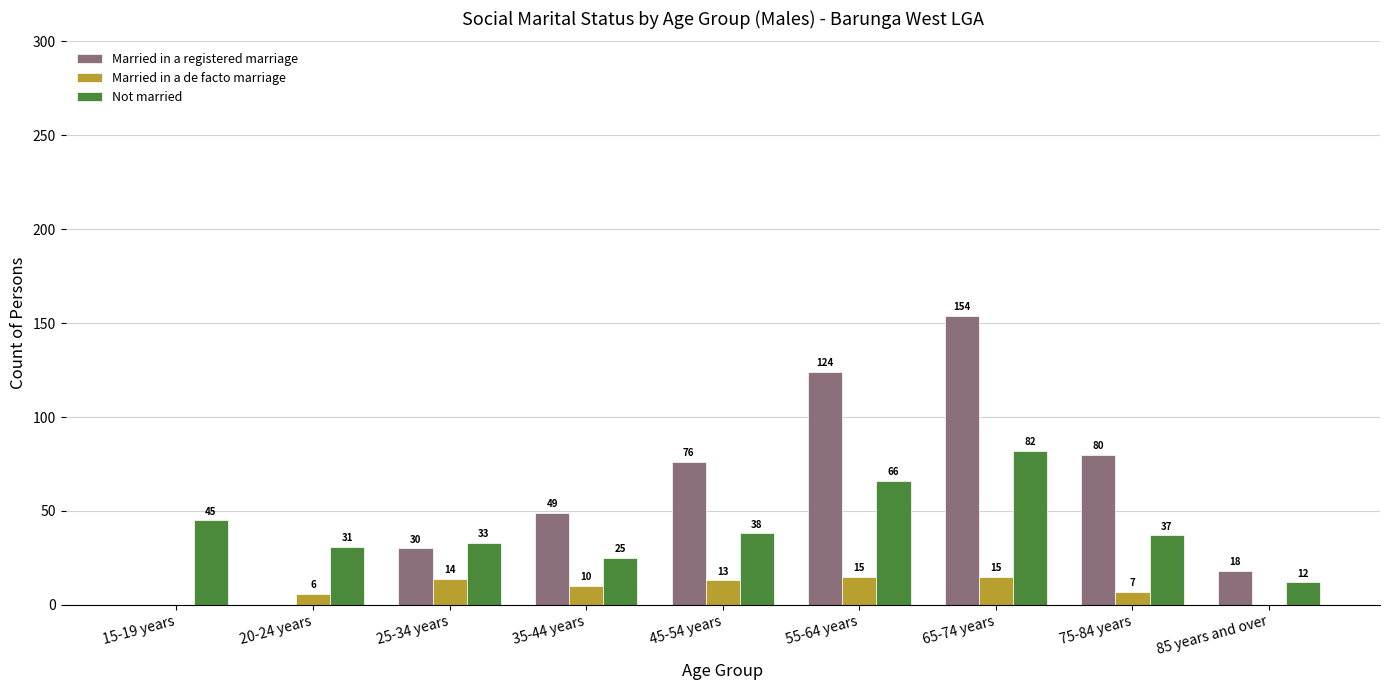

At which category does the chart reach its peak across all series?

65-74 years